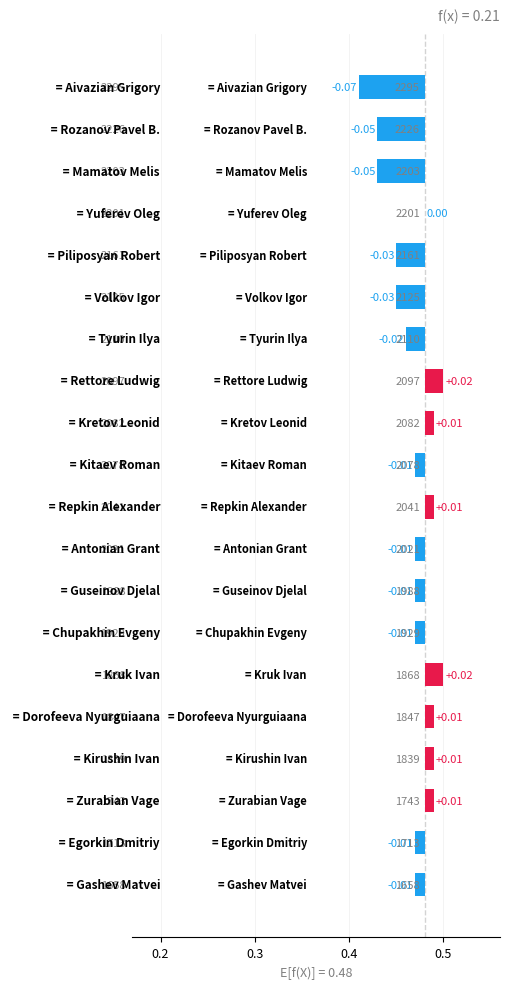

Which label corresponds to the smallest value in the chart?

Aivazian Grigory